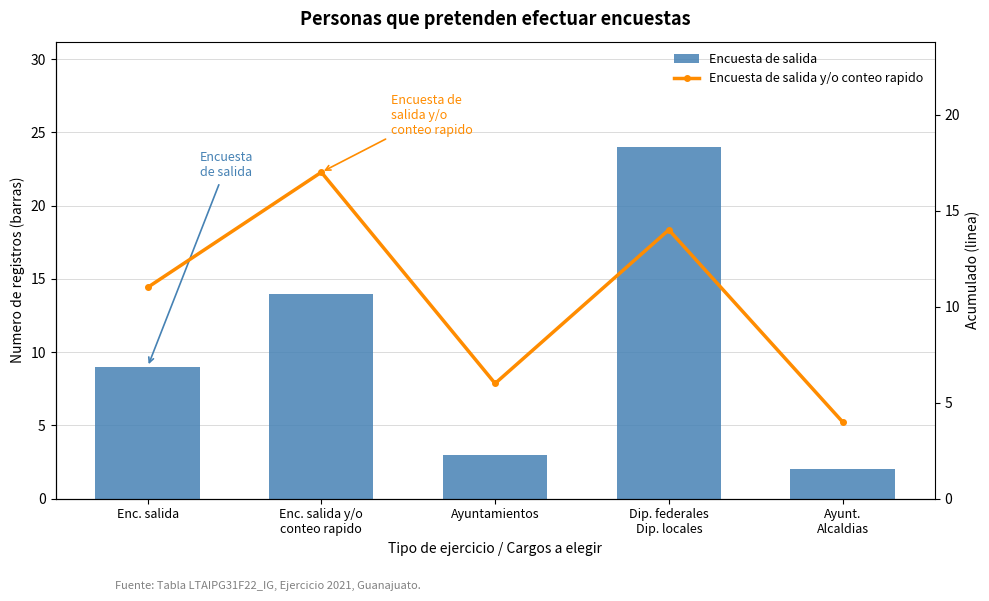

What position from the right is Enc. salida?

5